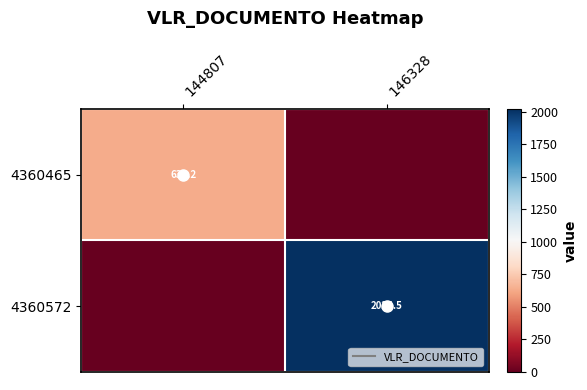

At which label does 4360465 reach its minimum?

146328